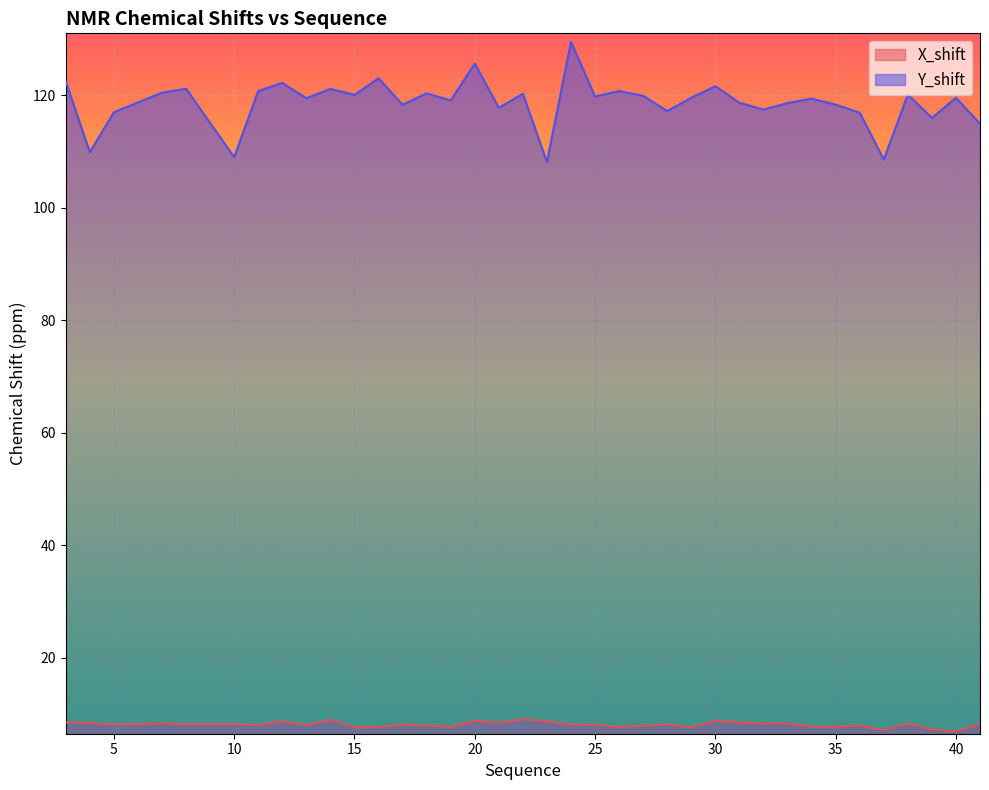

What is the smallest value displayed?

6.9